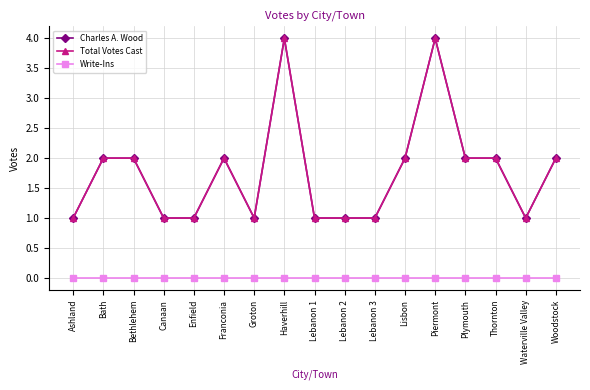

Read the Charles A. Wood value at Waterville Valley.

1